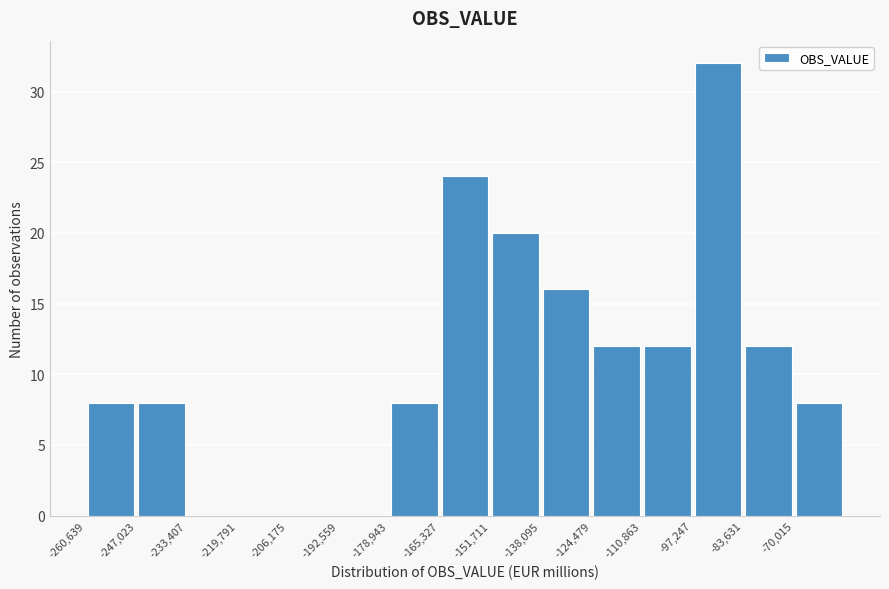

What is the height of the bar covering -166000 to -152000 on the x-axis? Neither the bar edges nor the heights are printed on the chart, so give them approximately, as read against the axes.

24